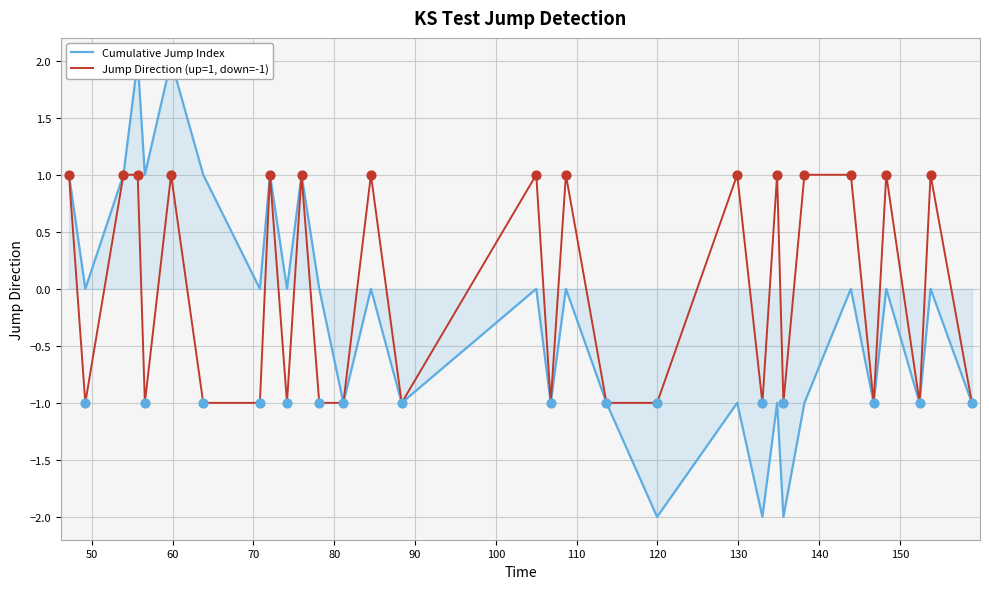

Is the value of Jump Direction (up=1, down=-1) at 17 greater than the value of Cumulative Jump Index at 50?

Yes